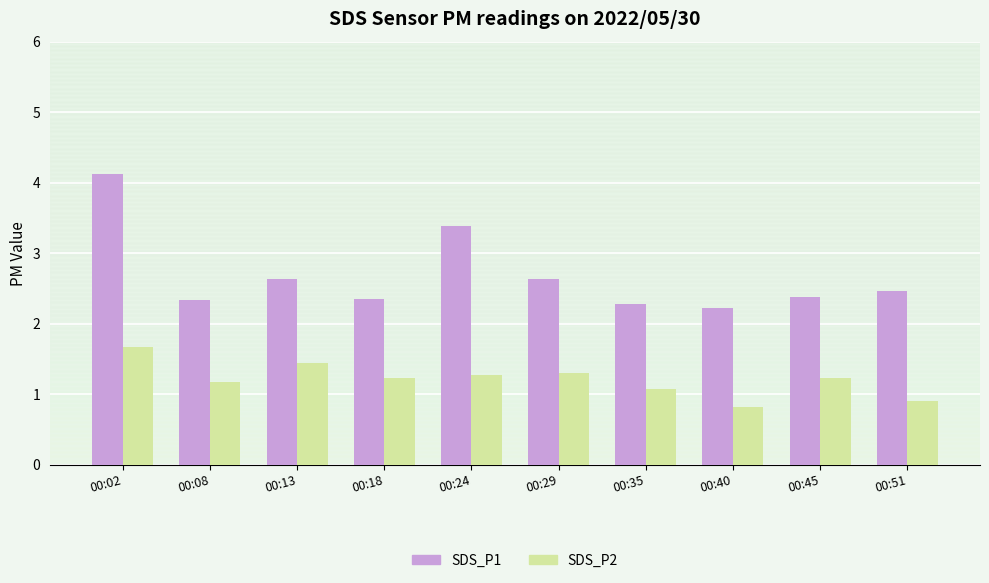

How many groups of bars are there?

10